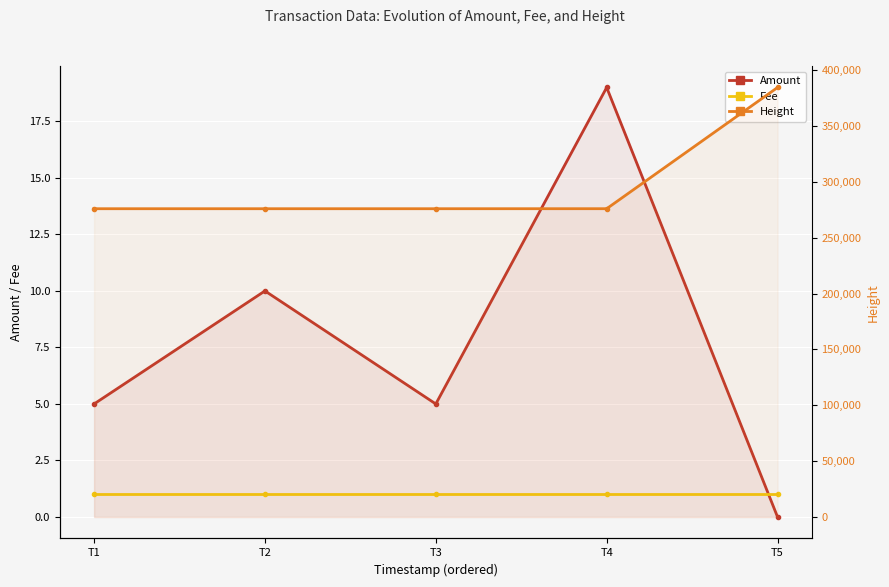

Is the value of Fee at T5 greater than the value of Amount at T2?

No